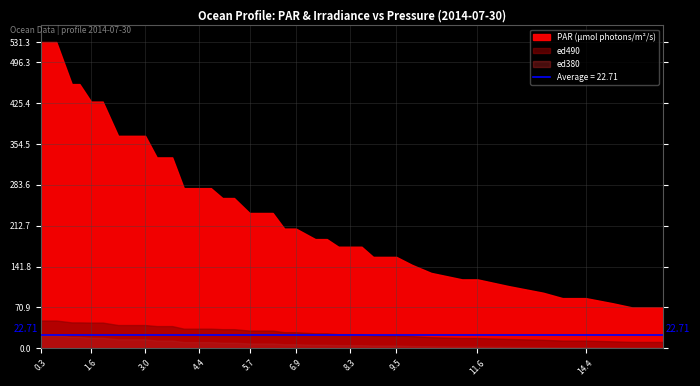

Reading right to left, extract all data points from this chart.

PAR: 16.4=70.9	15.6=70.9	15.1=78.1	14.4=87.0	13.8=87.0	13.3=96.3	12.4=107.9	11.6=119.5	11.2=119.5	10.4=130.7	9.9=144.8	9.5=158.5	9.2=158.5	8.9=158.5	8.6=176.1	8.3=176.1	8.0=176.1	7.7=189.4	7.4=189.4	6.9=207.6	6.6=207.6	6.3=234.7	6.0=234.7	5.7=234.7	5.3=260.6	5.0=260.6	4.7=277.8	4.4=277.8	4.0=277.8	3.7=331.1	3.3=331.1	3.0=368.5	2.6=368.5	2.3=368.5	1.9=427.9	1.6=427.9	1.3=458.3	1.1=458.3	0.7=531.3	0.3=531.3
ed490: 16.4=11.0	15.6=11.0	15.1=12.0	14.4=13.3	13.8=13.3	13.3=14.6	12.4=16.1	11.6=17.7	11.2=17.7	10.4=19.2	9.9=21.1	9.5=22.3	9.2=22.3	8.9=22.3	8.6=24.5	8.3=24.5	8.0=24.5	7.7=25.9	7.4=25.9	6.9=27.9	6.6=27.9	6.3=30.6	6.0=30.6	5.7=30.6	5.3=33.1	5.0=33.1	4.7=34.0	4.4=34.0	4.0=34.0	3.7=38.4	3.3=38.4	3.0=40.3	2.6=40.3	2.3=40.3	1.9=44.5	1.6=44.5	1.3=44.8	1.1=44.8	0.7=48.1	0.3=48.1
ed380: 16.4=1.2	15.6=1.2	15.1=1.4	14.4=1.7	13.8=1.7	13.3=2.0	12.4=2.5	11.6=2.9	11.2=2.9	10.4=3.4	9.9=3.9	9.5=4.7	9.2=4.7	8.9=4.7	8.6=5.5	8.3=5.5	8.0=5.5	7.7=6.1	7.4=6.1	6.9=7.0	6.6=7.0	6.3=8.4	6.0=8.4	5.7=8.4	5.3=9.6	5.0=9.6	4.7=10.8	4.4=10.8	4.0=10.8	3.7=13.4	3.3=13.4	3.0=15.5	2.6=15.5	2.3=15.5	1.9=18.2	1.6=18.2	1.3=19.7	1.1=19.7	0.7=22.7	0.3=22.7